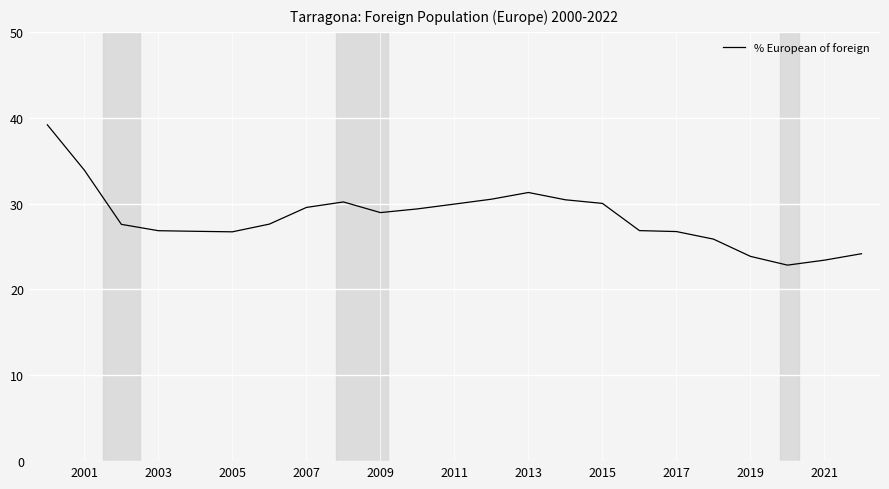

What is the smallest value displayed?

22.8